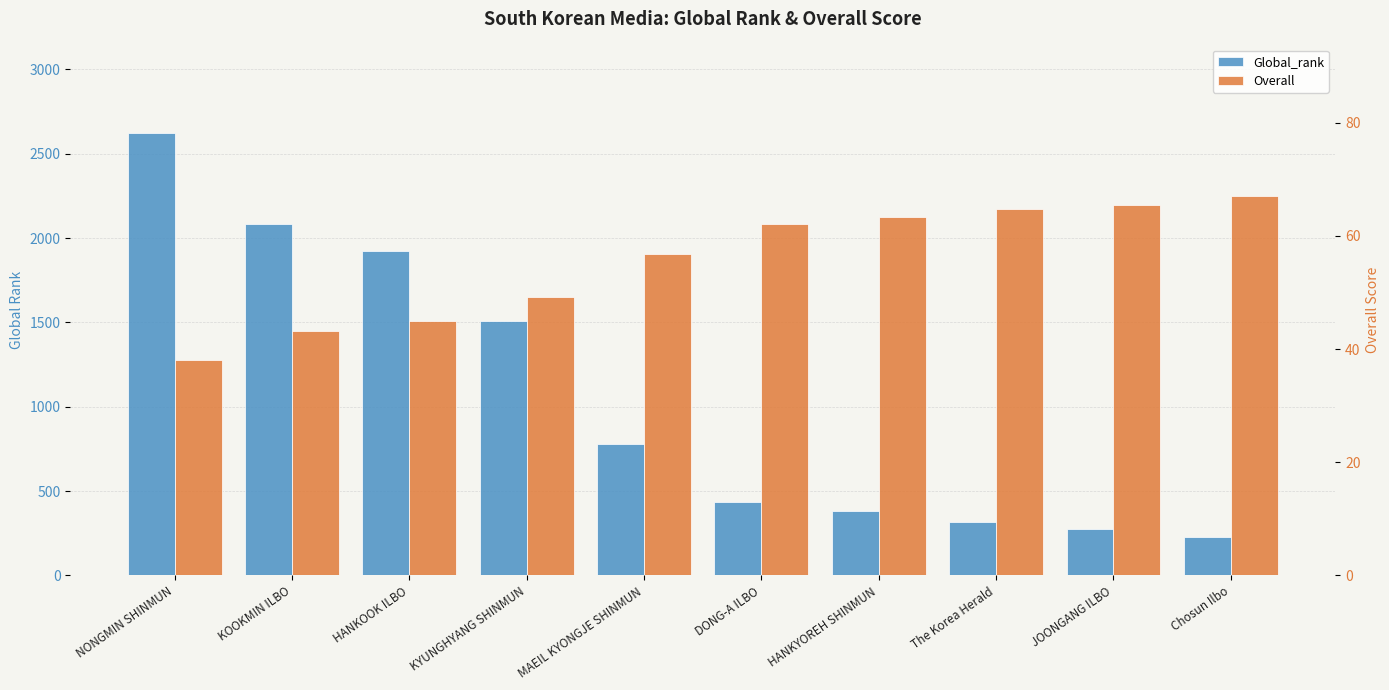

At which label does Global_rank reach its minimum?

Chosun Ilbo